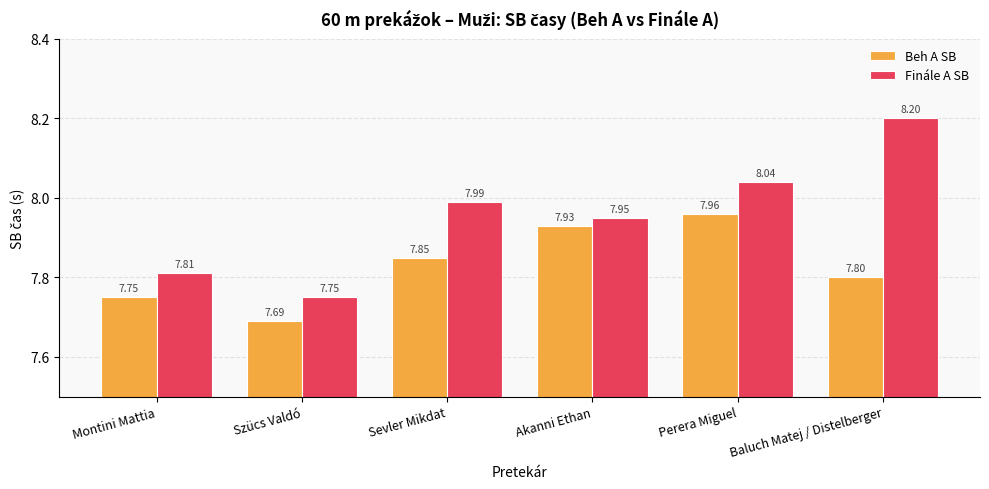

Which series has the largest range (max minus min)?

Finále A SB